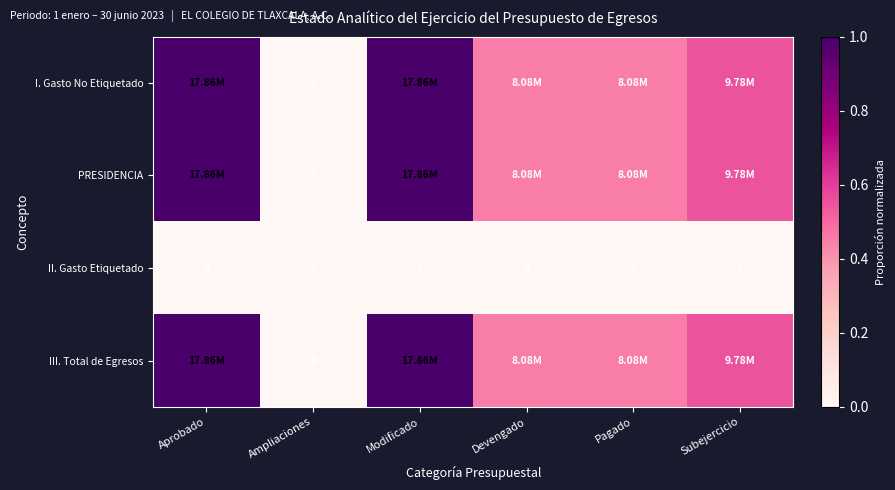

Is the value of III. Total de Egresos at Ampliaciones greater than the value of I. Gasto No Etiquetado at Ampliaciones?

No